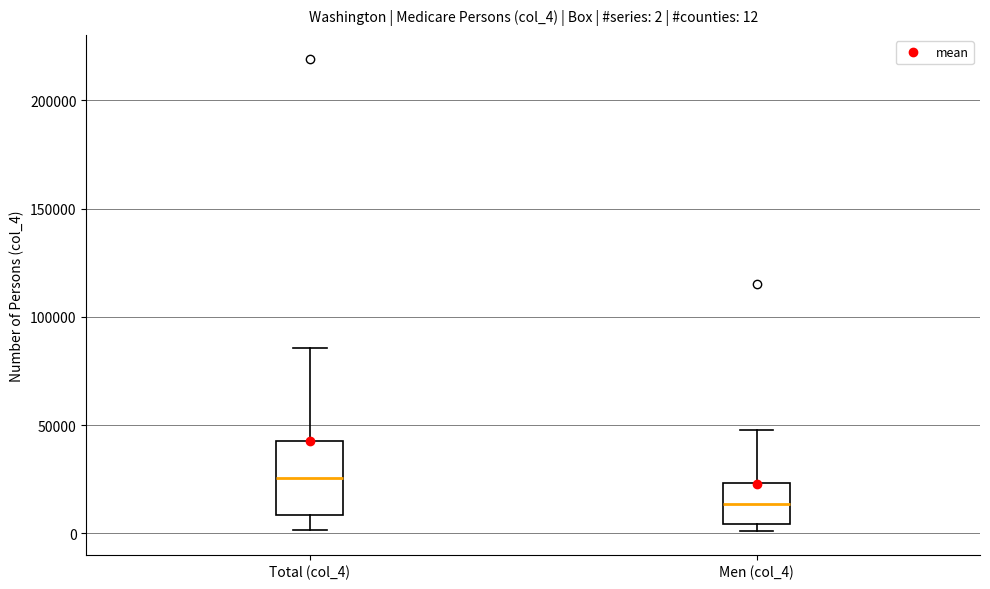

Which box's median line is the highest?

Total (col_4)